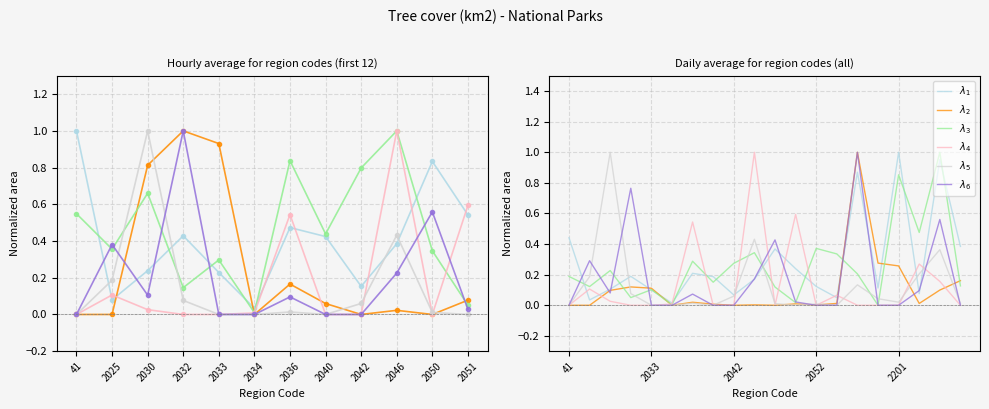

In col_0001, how many points are lower than both neighbors (excluding endpoints)?

5